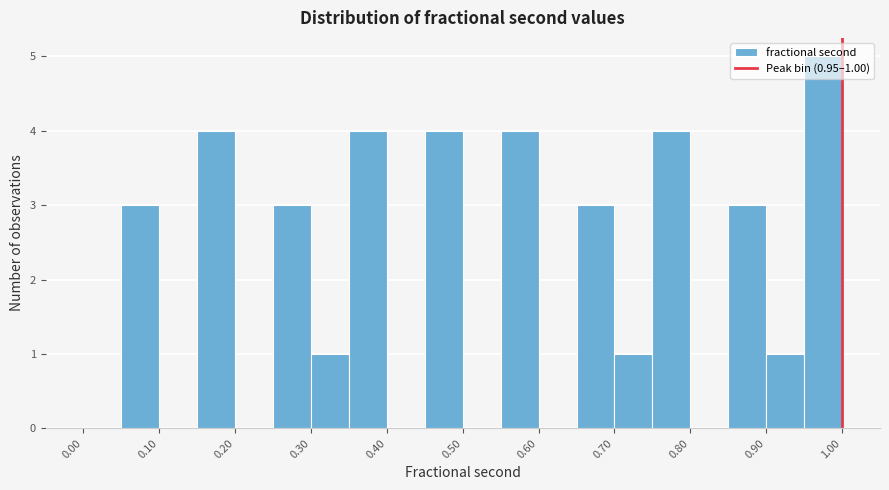

Which range on the x-axis has the tallest bar?

0.95 to 1.00